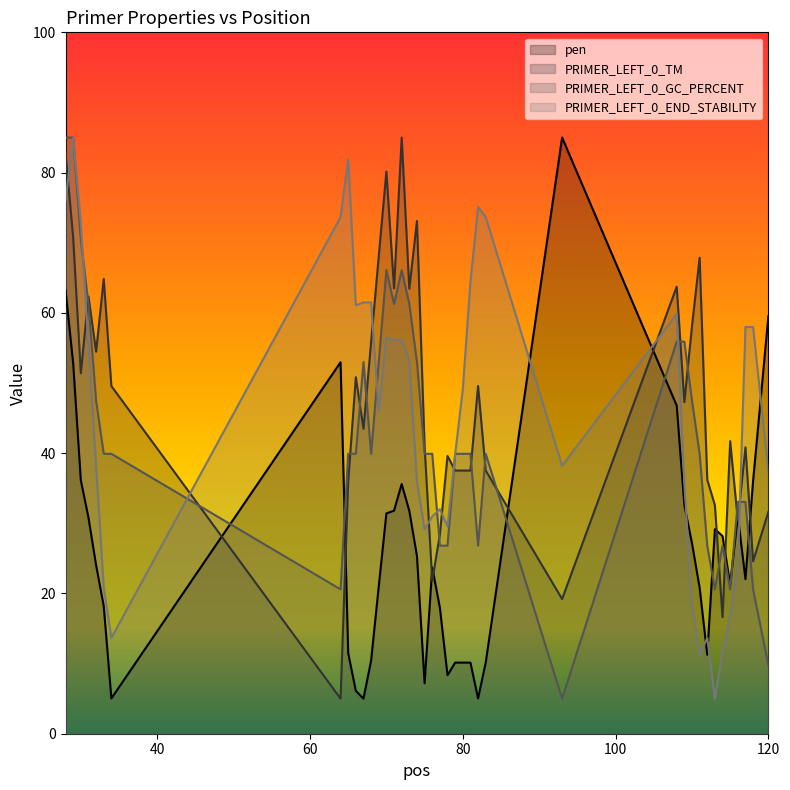

True or false: PRIMER_LEFT_0_GC_PERCENT and PRIMER_LEFT_0_END_STABILITY intersect in this chart.

True